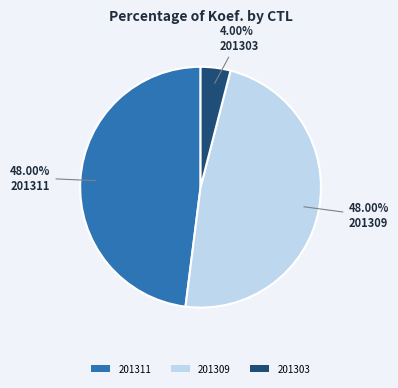

True or false: 201309 accounts for 56% of the total.

False